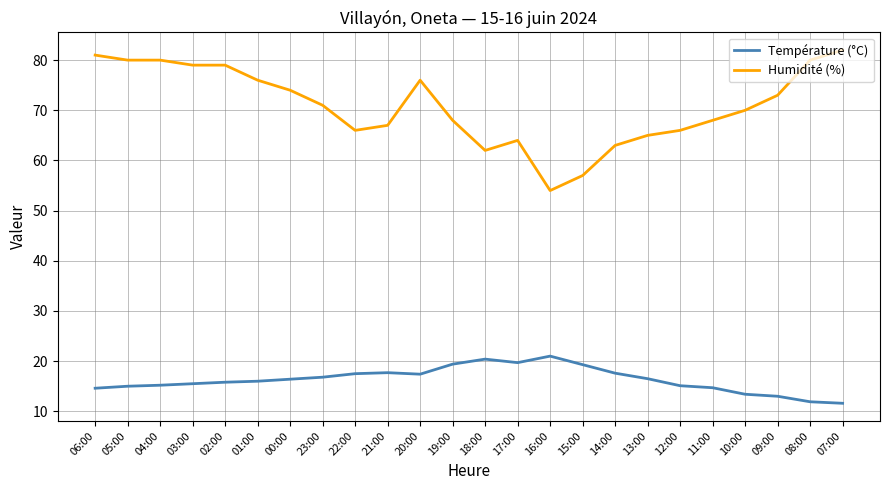

True or false: Humidité (%) and Température (°C) intersect in this chart.

False